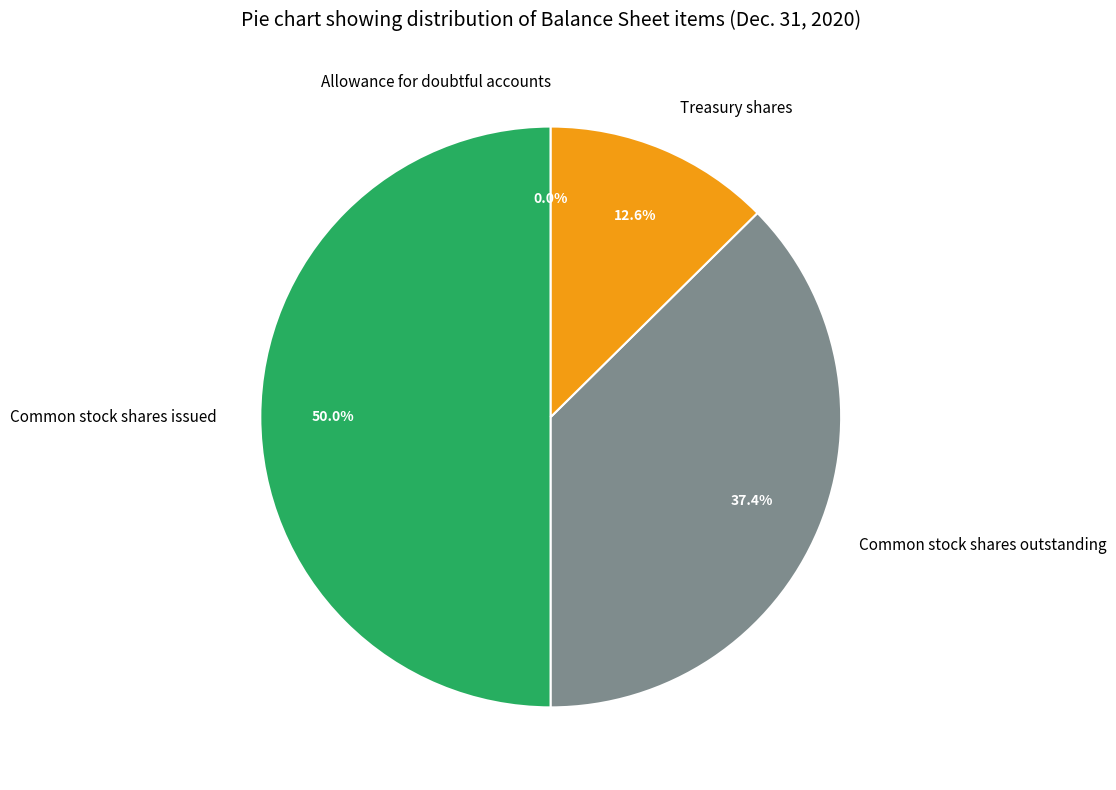

Approximately how many times larger is the value at Common stock shares issued compared to Common stock shares outstanding?

1.3